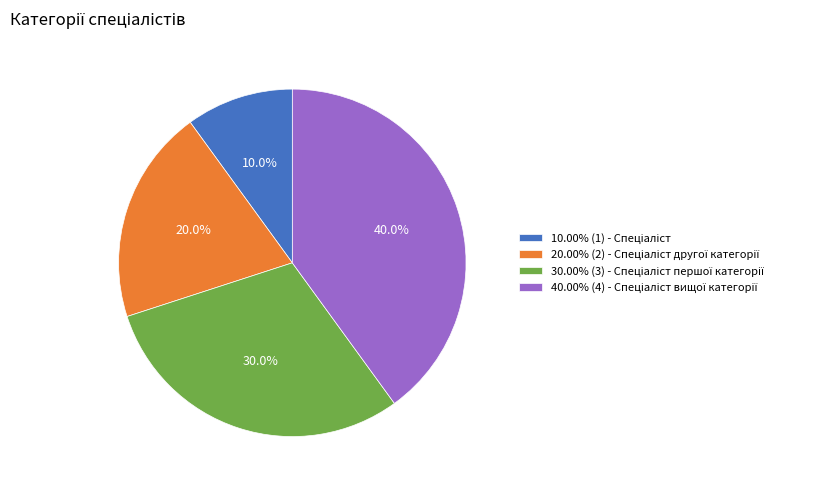

Does any single category account for the majority?

No